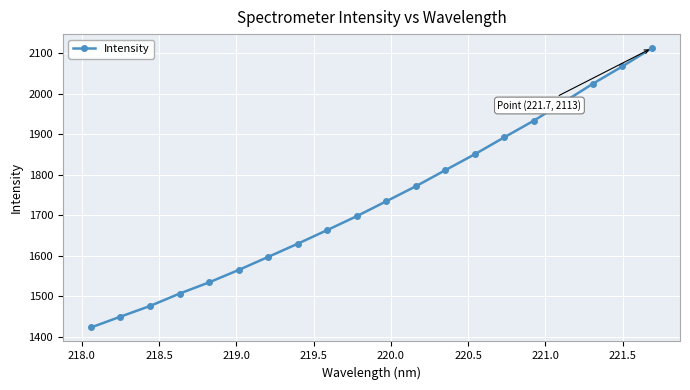

What is the value of the 7th point from the left?

1597.5